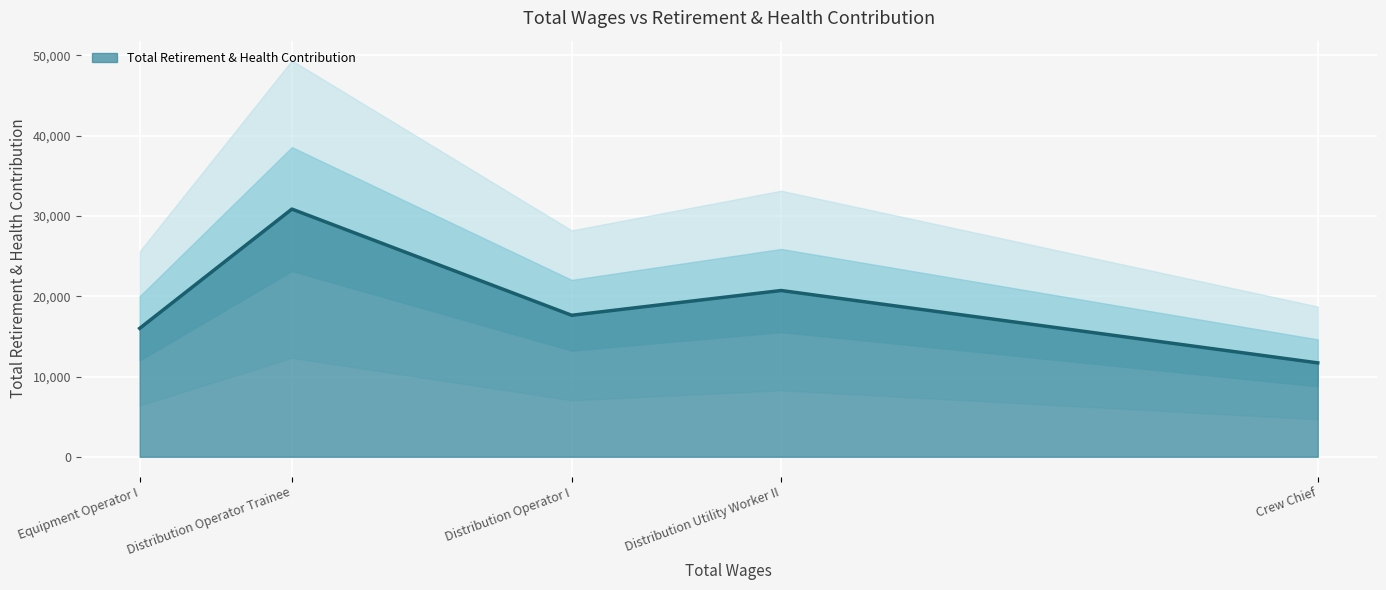

Reading left to right, list all the values displayed in this chart.

Equipment Operator I=16000	Distribution Operator Trainee=30856	Distribution Operator I=17627	Distribution Utility Worker II=20713	Crew Chief=11697